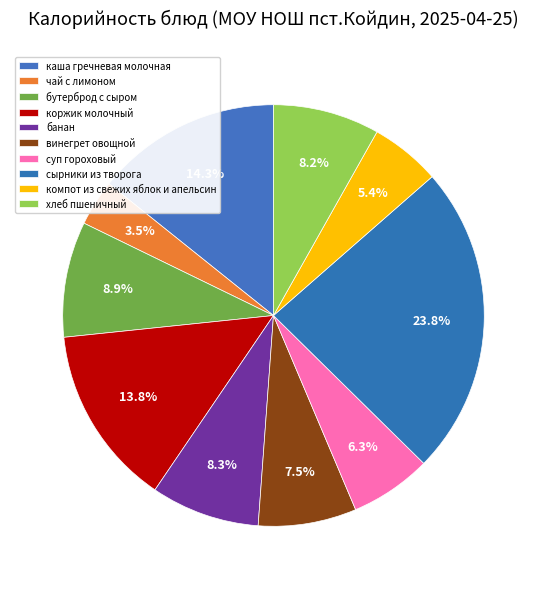

True or false: бутерброд с сыром accounts for 14% of the total.

False